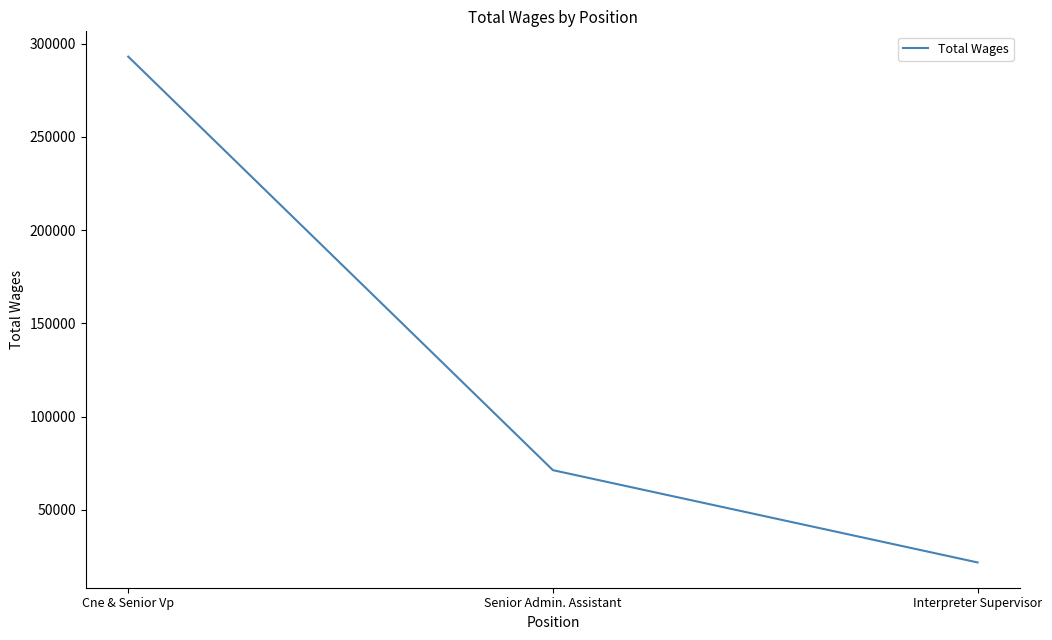

How many values are below 71235?

1